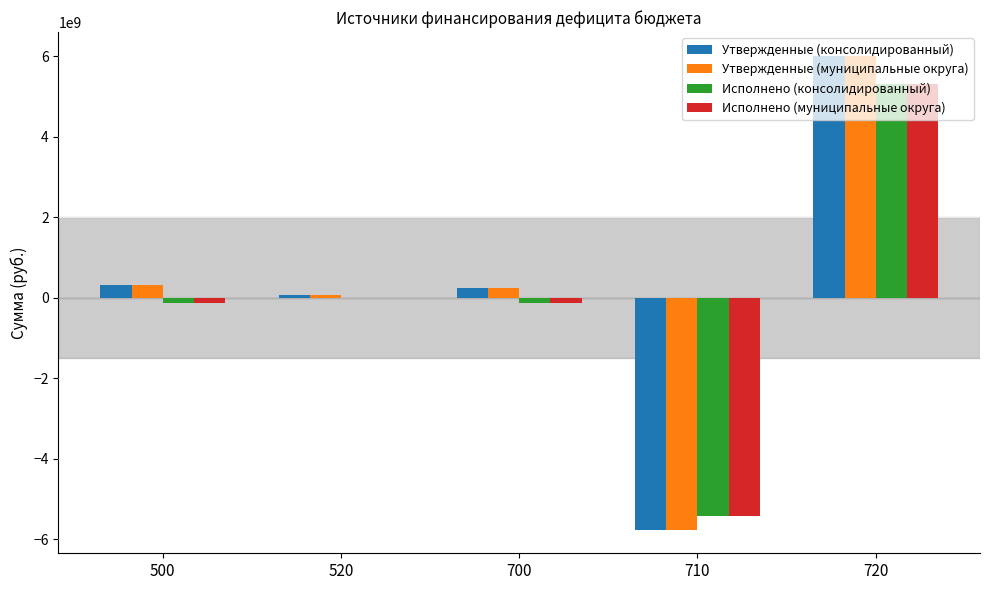

Reading left to right, transcribe all the data shown in this chart.

Утвержденные (консолидированный): 500=326069000.0	520=78244000.0	700=247825000.0	710=-5759628800.0	720=6007453800.0
Утвержденные (муниципальные округа): 500=326069000.0	520=78244000.0	700=247825000.0	710=-5759628800.0	720=6007453800.0
Исполнено (консолидированный): 500=-130140728.0	520=0.0	700=-130140728.0	710=-5423965252.8	720=5293824524.8
Исполнено (муниципальные округа): 500=-130140728.0	520=0.0	700=-130140728.0	710=-5423965252.8	720=5293824524.8